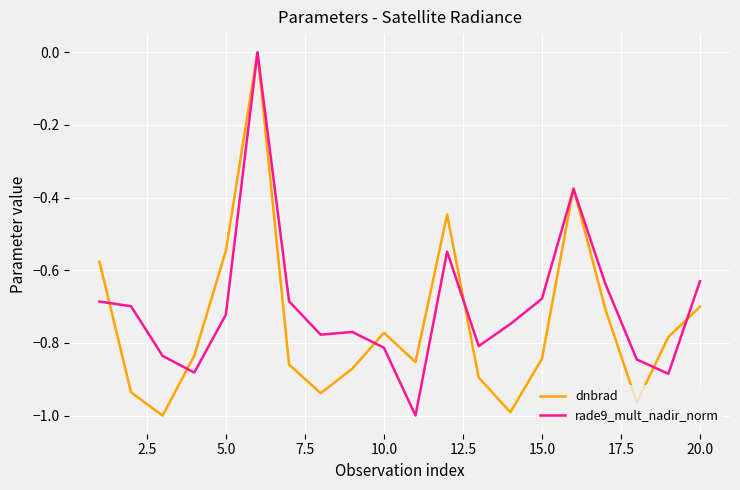

How many lines are shown in the chart?

2